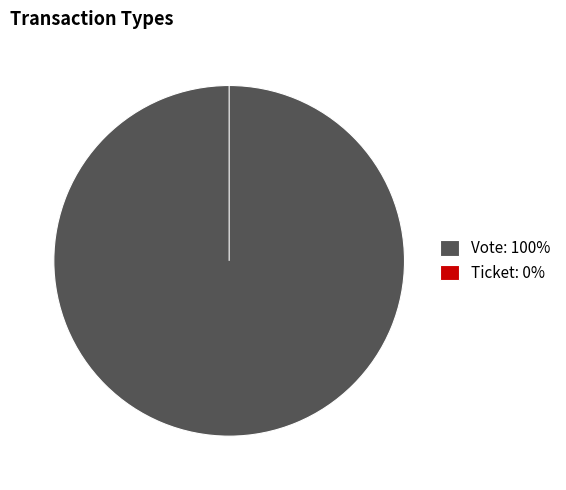

What percentage is the Vote slice, to the nearest percent?

100%